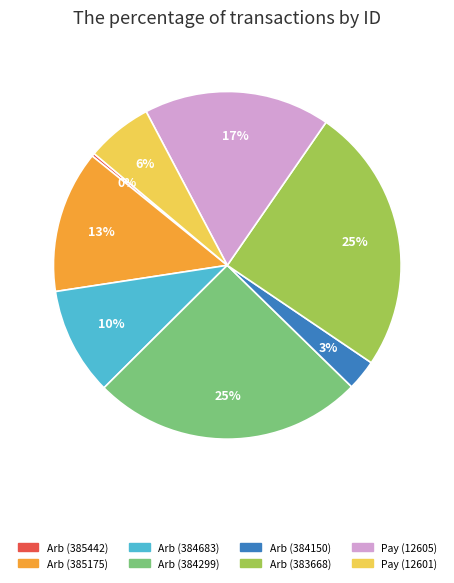

Does any single category account for the majority?

No